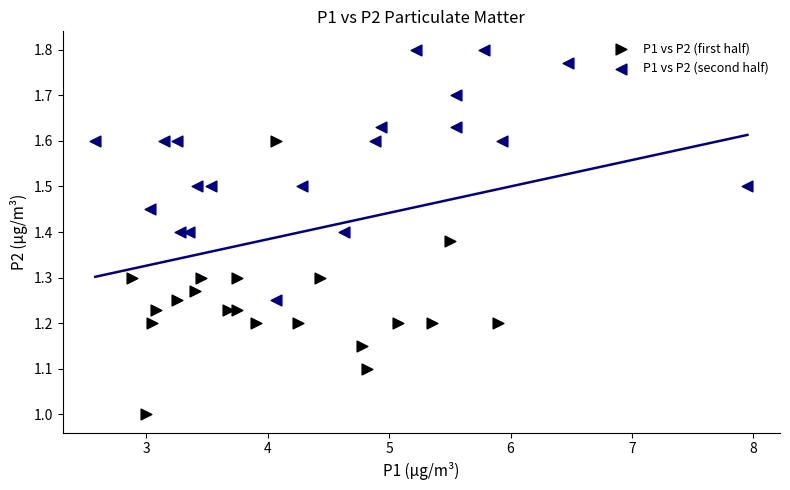

Which series has the widest spread of Y values?

P1 vs P2 (first half)